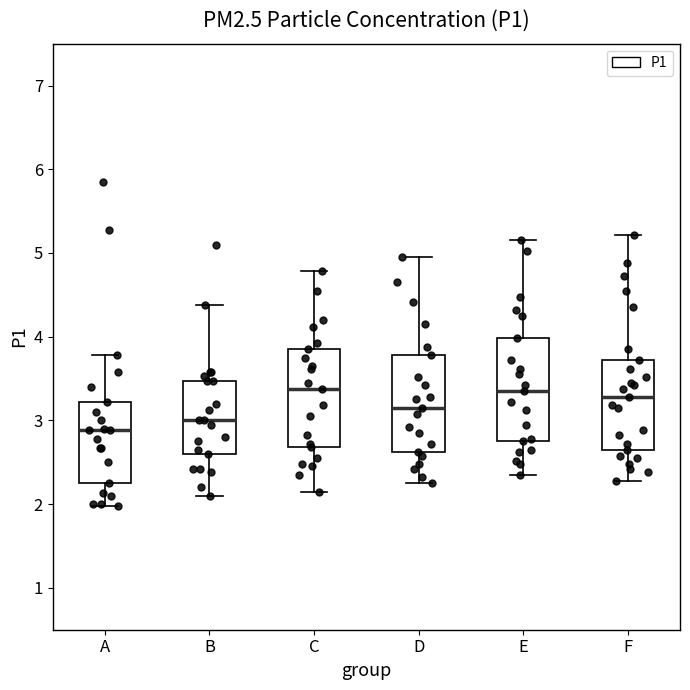

Reading left to right, transcribe this box plot: for each box, give where its median line is, the range the box spans, and where its two whiskers end, as read against the y-axis. The values are not printed on the chart, so give them approximately, as read against the axis.

A: median 2.9, box 2.3 to 3.2, whiskers 2.0 to 3.8
B: median 3.0, box 2.6 to 3.5, whiskers 2.1 to 4.4
C: median 3.4, box 2.7 to 3.9, whiskers 2.2 to 4.8
D: median 3.2, box 2.6 to 3.8, whiskers 2.3 to 5.0
E: median 3.4, box 2.8 to 4.0, whiskers 2.4 to 5.2
F: median 3.3, box 2.7 to 3.7, whiskers 2.3 to 5.2